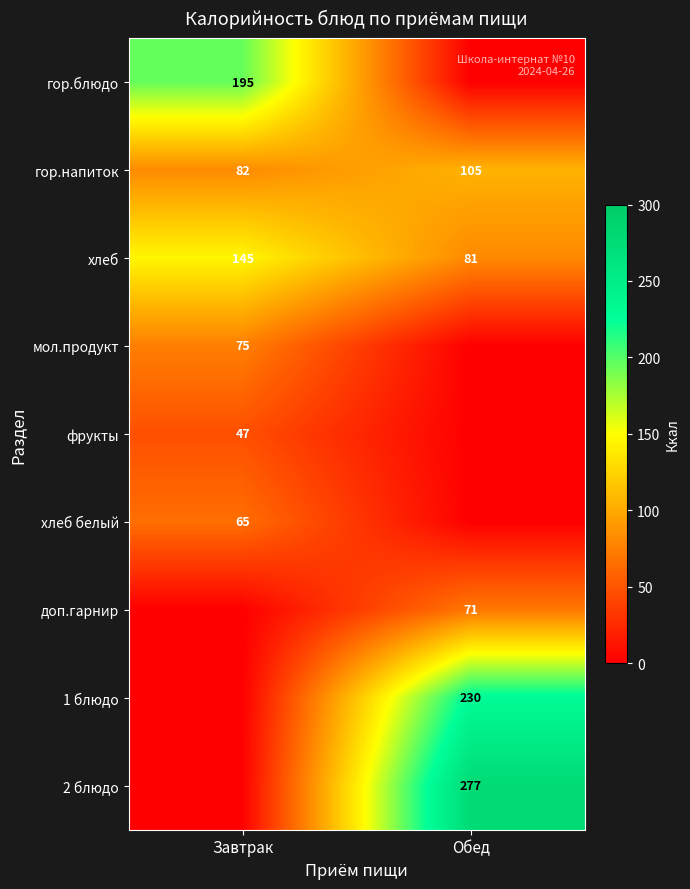

The value of хлеб at Обед is 81. True or false?

True